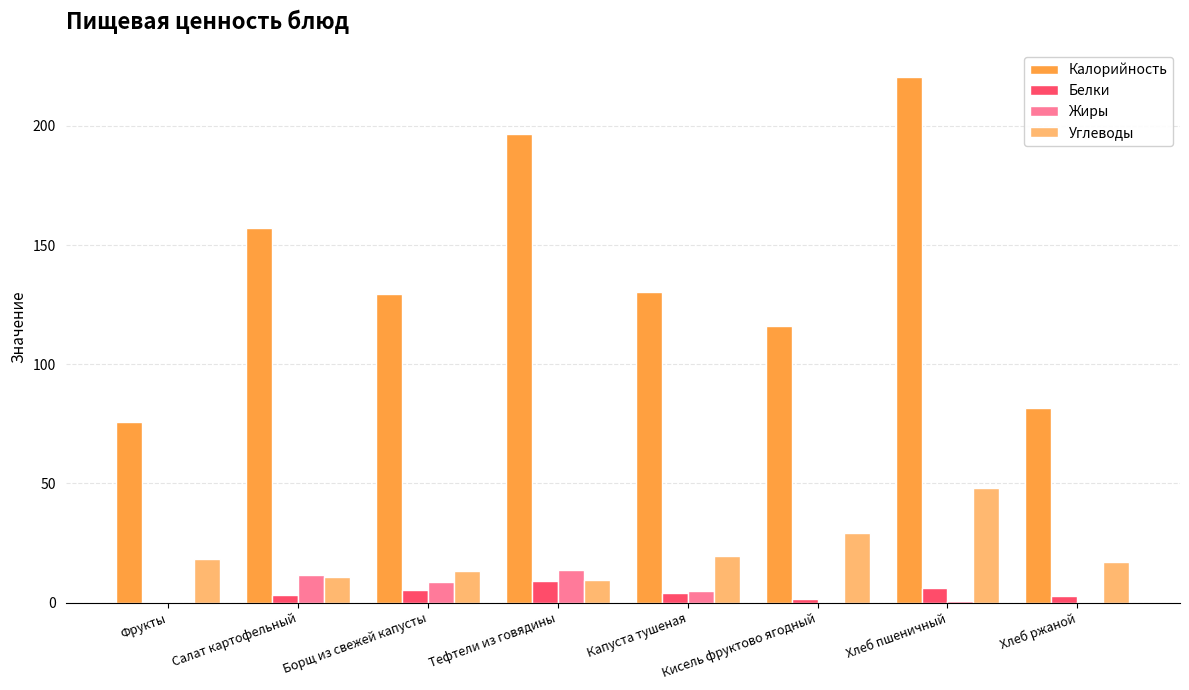

At which label is Калорийность closest to 148?

Салат картофельный